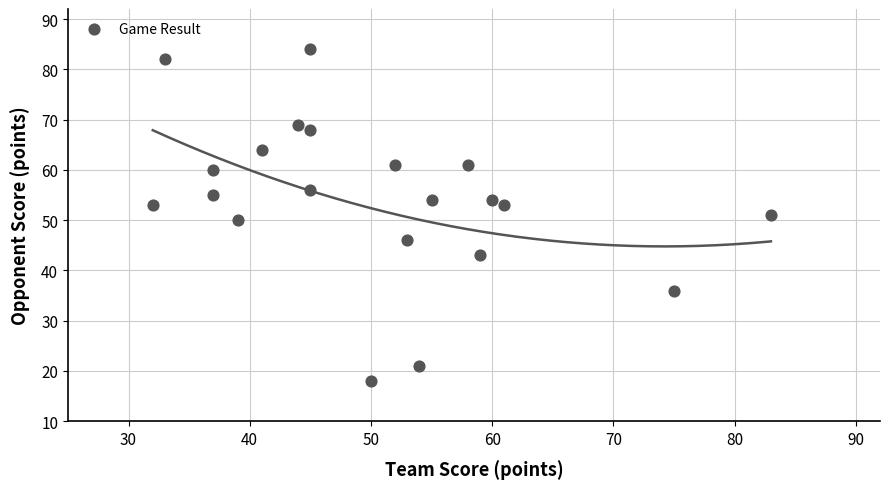

What is the range of X values (max minus min)?

51